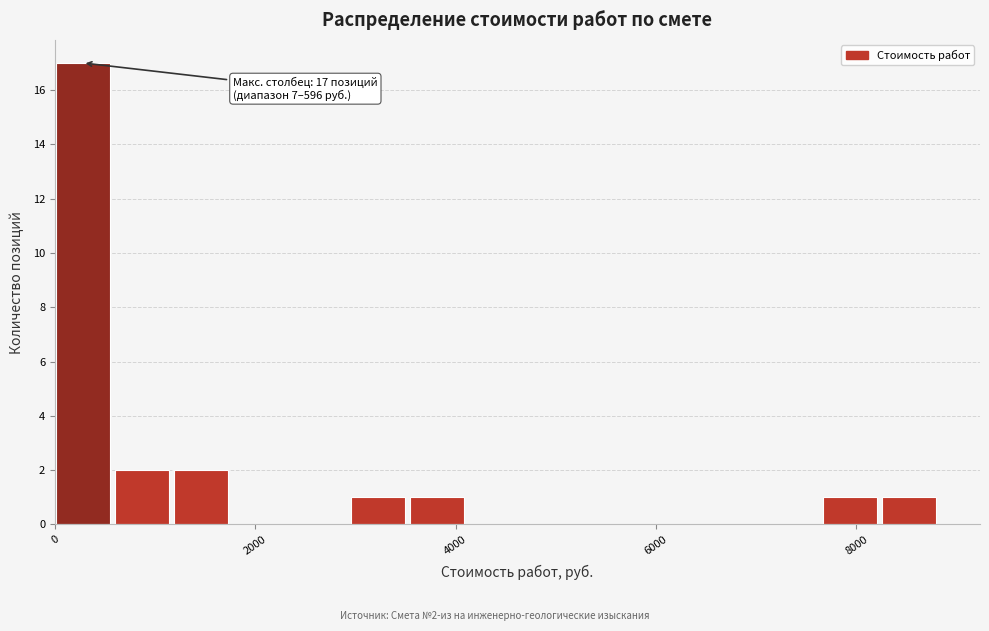

Read against the x-axis, roughly where is the centre of the tallest bar?

200